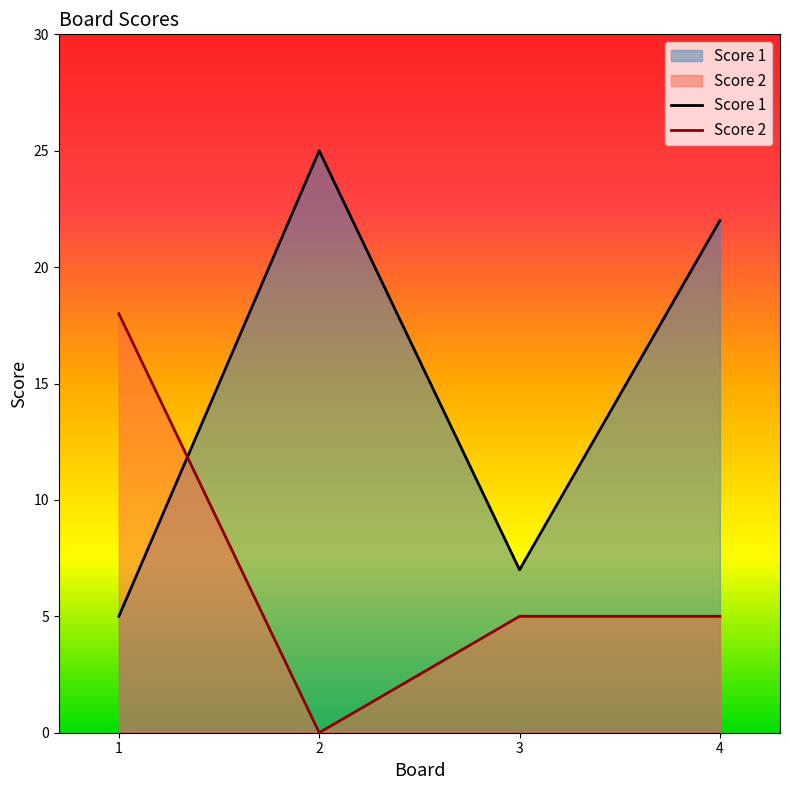

What is the value of the Score 1 point at the 3rd from the left?

7